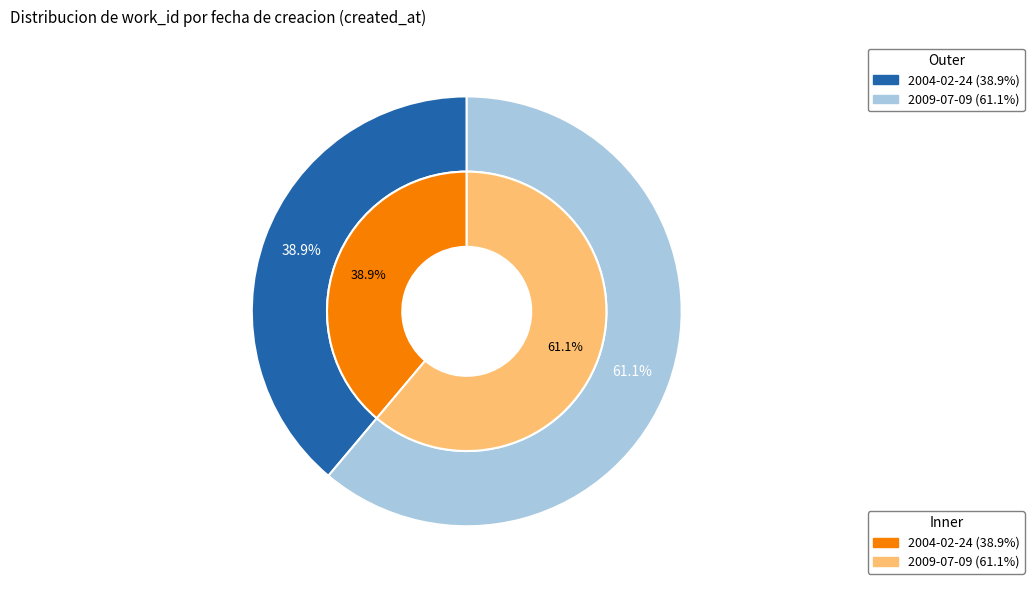

Rank the categories by value from highest to lowest.

2009-07-09, 2004-02-24